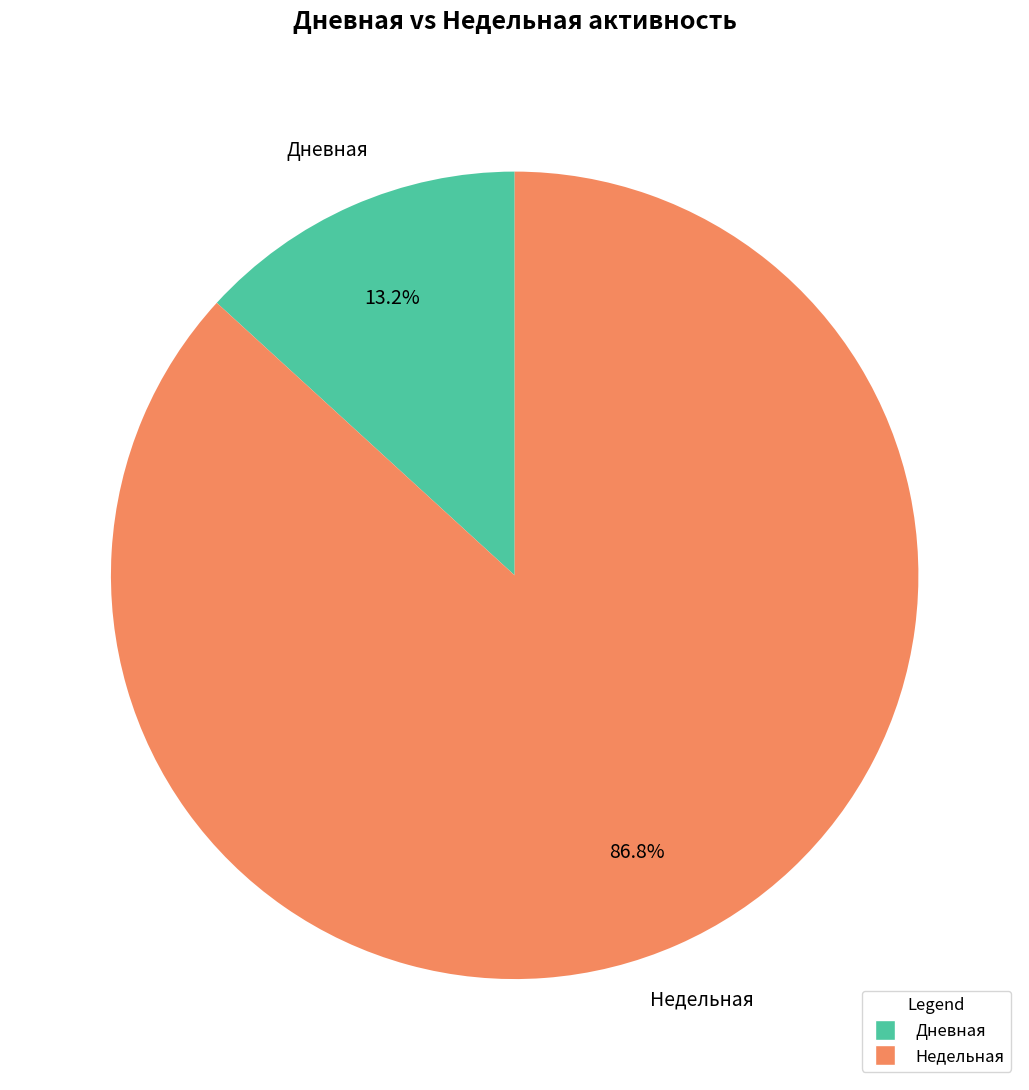

Is the sum of Недельная and Дневная greater than half?

Yes